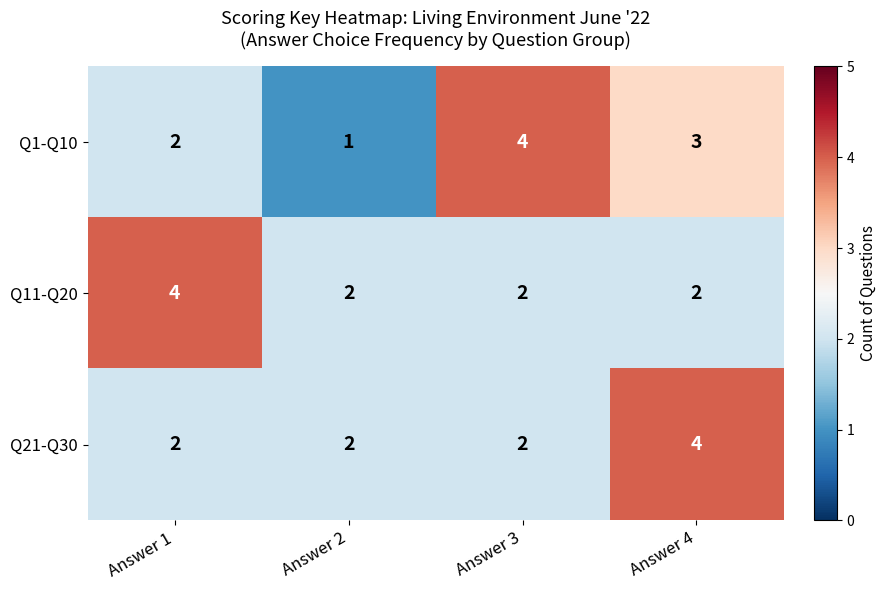

Rank the series at Answer 4 from highest to lowest value.

Q21-Q30, Q1-Q10, Q11-Q20